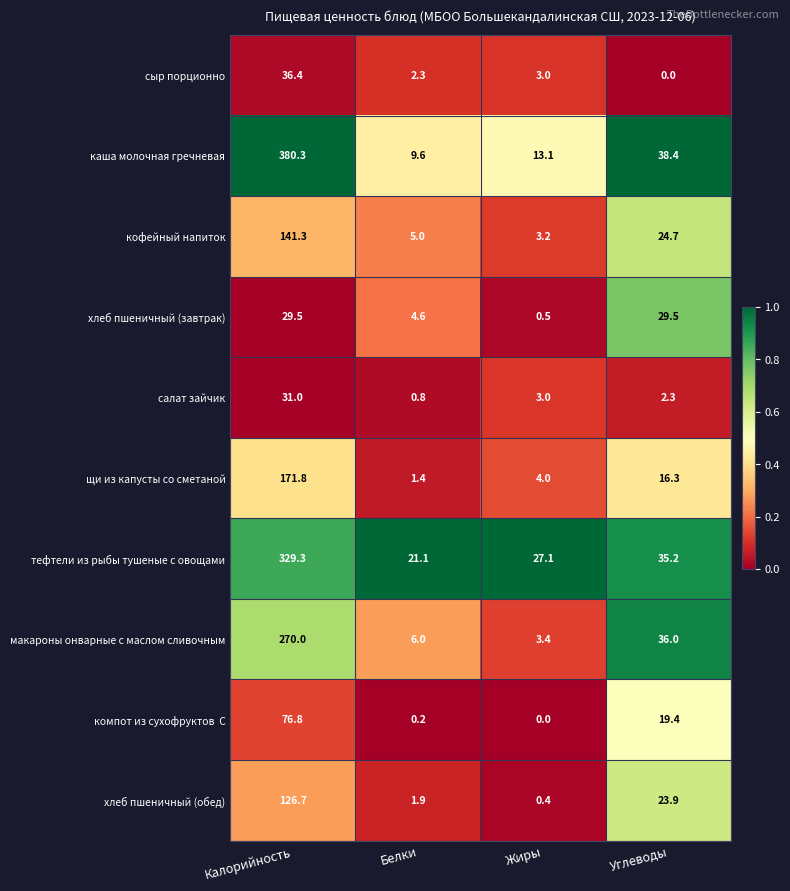

What is the difference between the second highest and minimum values in the макароны онварные с маслом сливочным series?

32.6